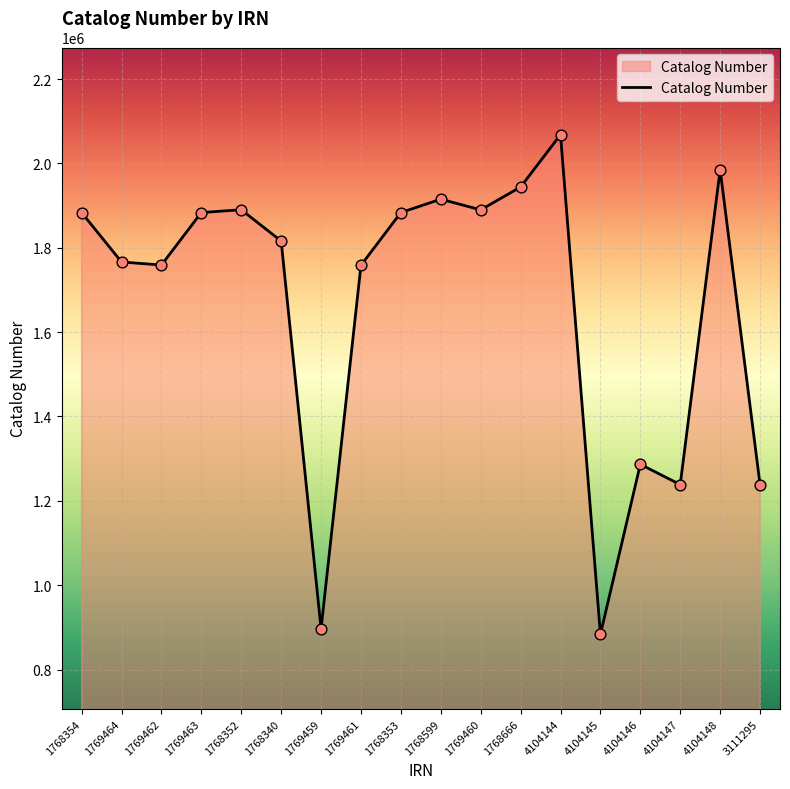

What is the ratio of the value at 4104146 to the value at 1768340?

0.7